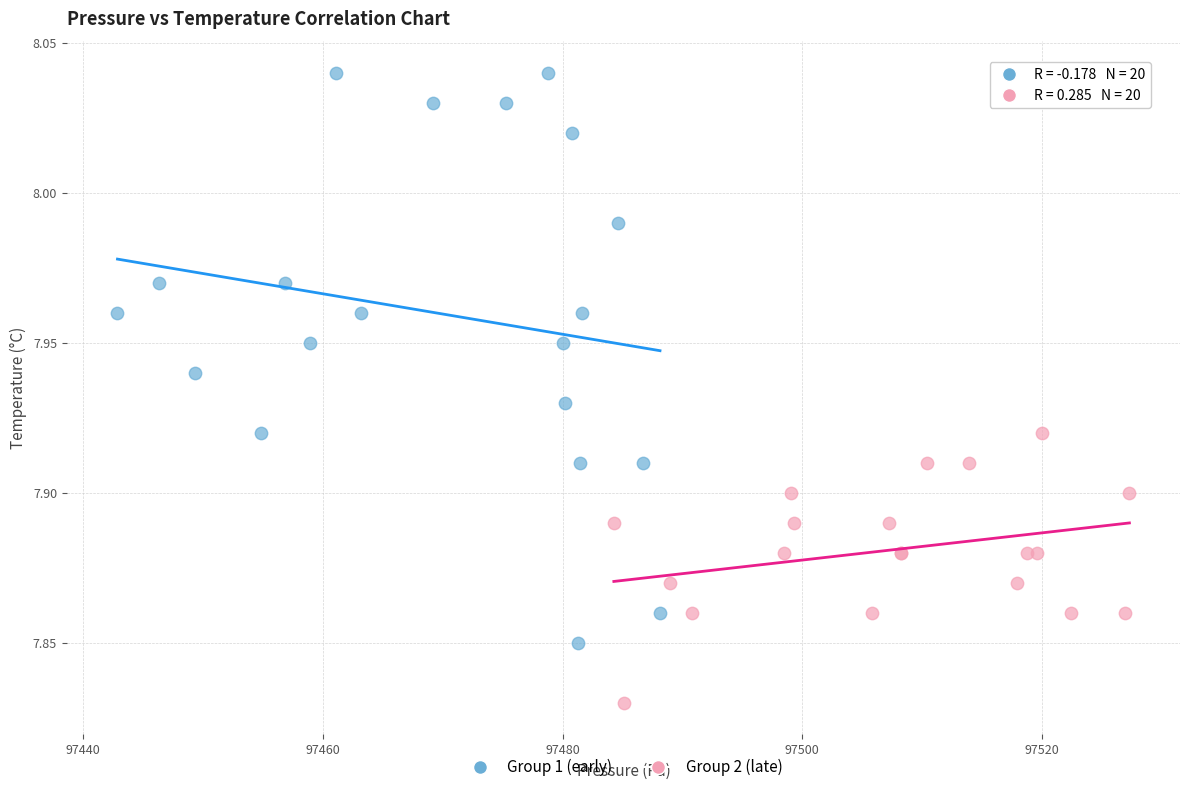

Which series contains the highest Y value?

Group 1 (early)